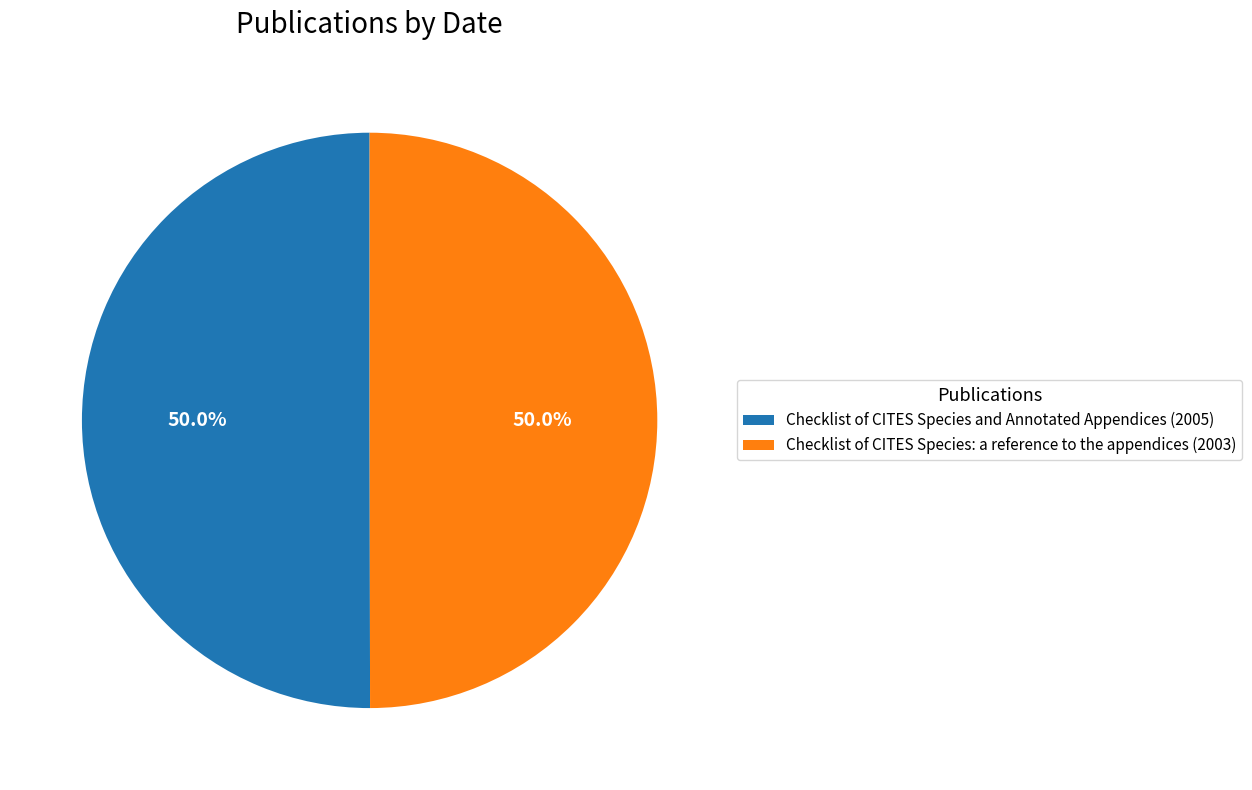

What is the ratio of the value at Checklist of CITES Species: a reference to the appendices (2003) to the value at Checklist of CITES Species and Annotated Appendices (2005)?

1.0